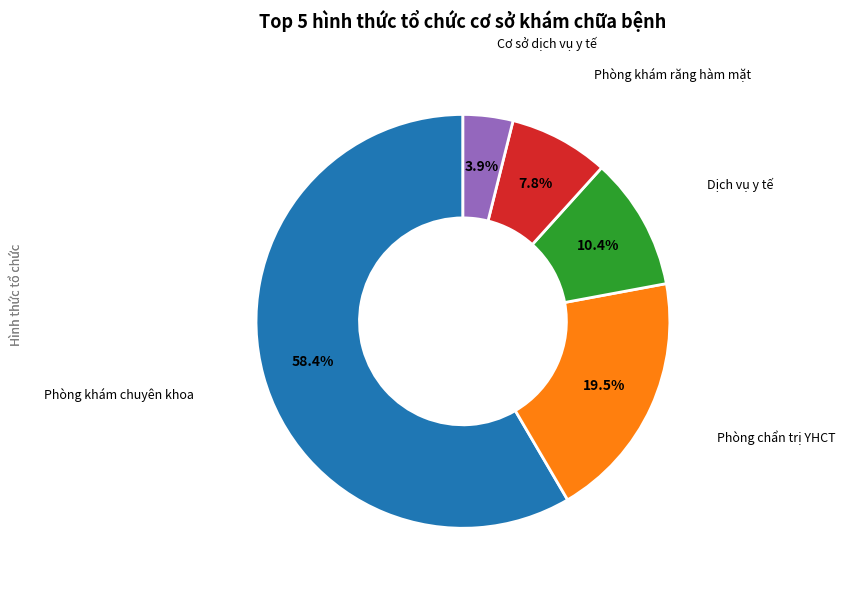

To the nearest percent, what is the difference between the largest and smallest slice percentages?

55%